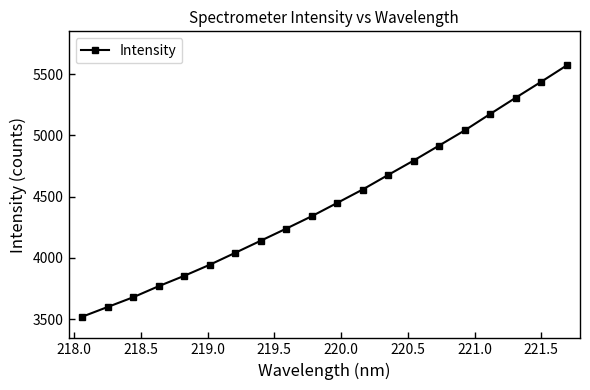

What is the value of the 1st point from the left?

3519.4